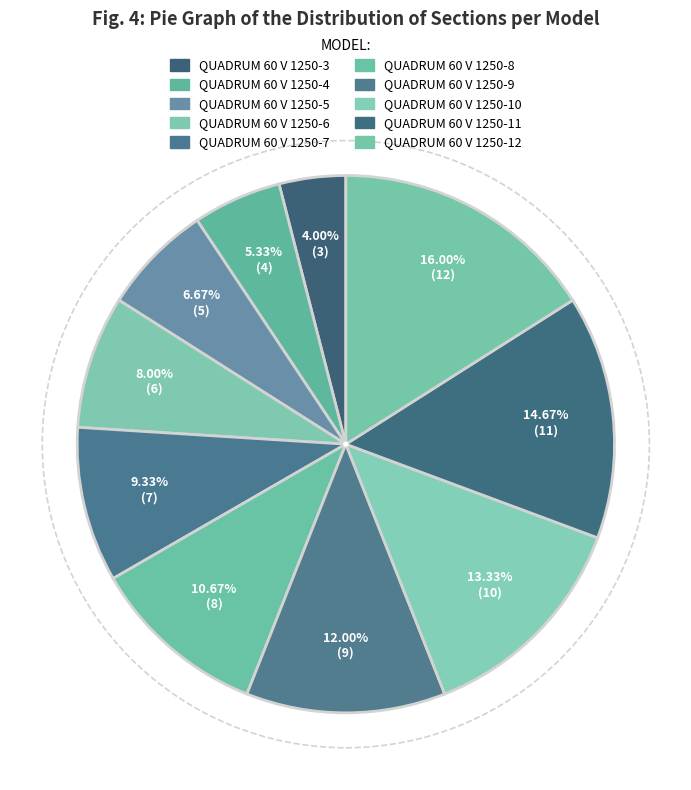

Does QUADRUM 60 V 1250-9 represent more than half of the total?

No